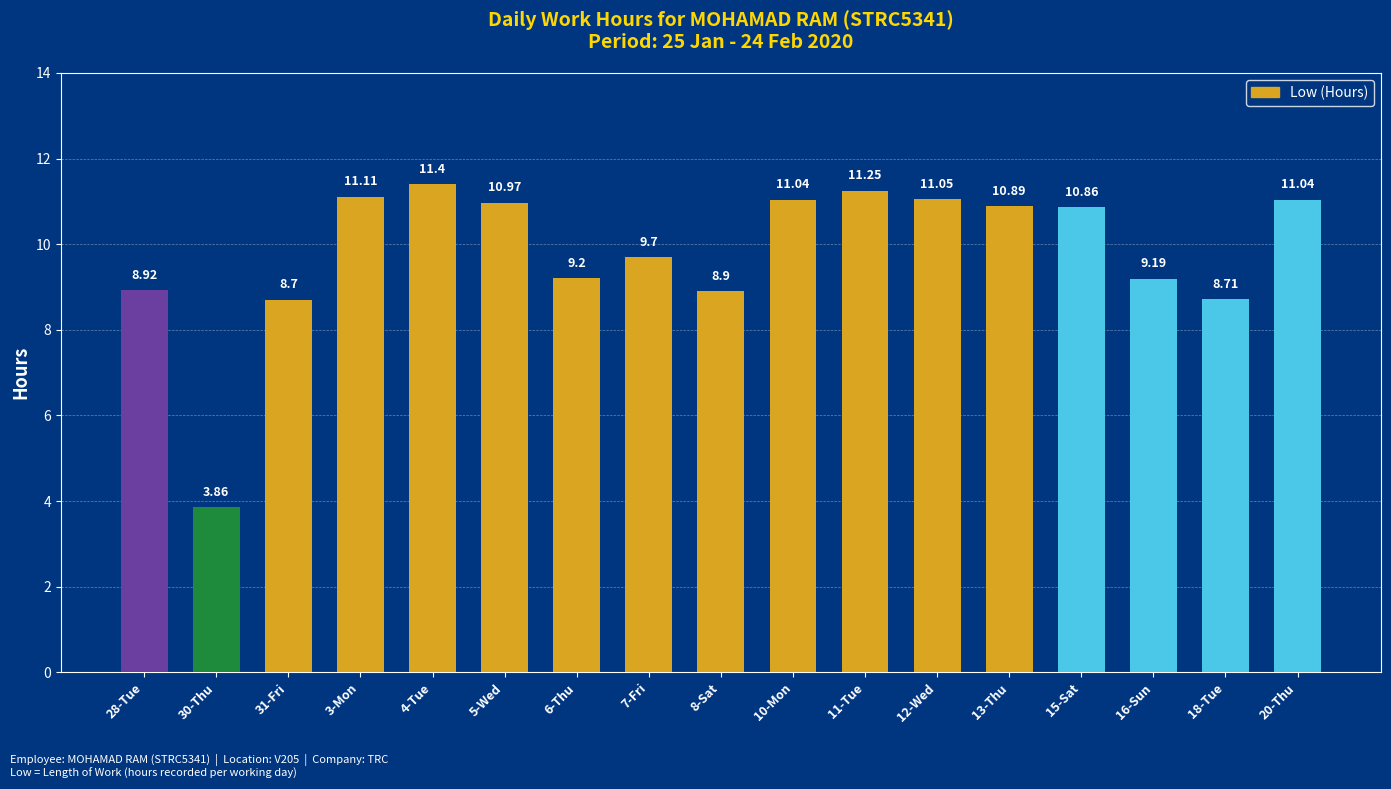

True or false: the data shows 11.1 at 3-Mon.

True